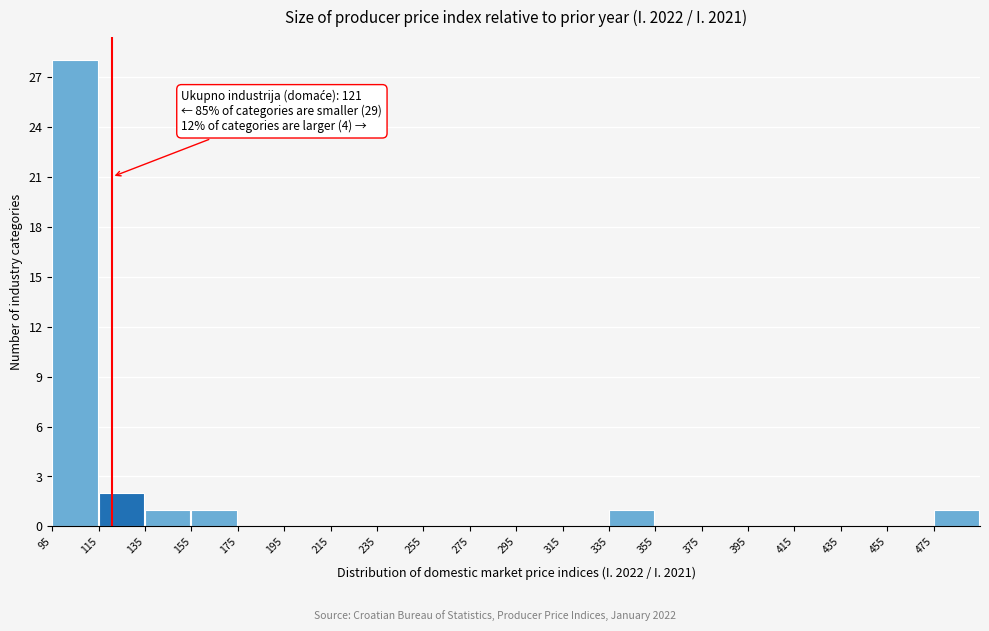

Over which range of the x-axis is the bar tallest?

95 to 115